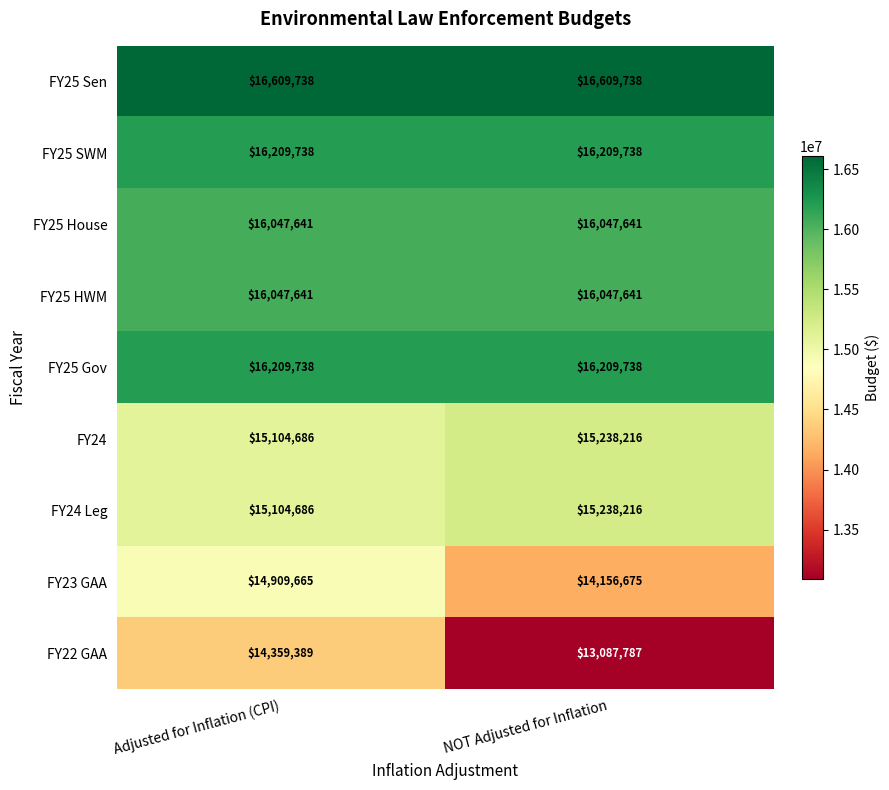

What is the spread (max minus min) of values at NOT Adjusted for Inflation?

3521951